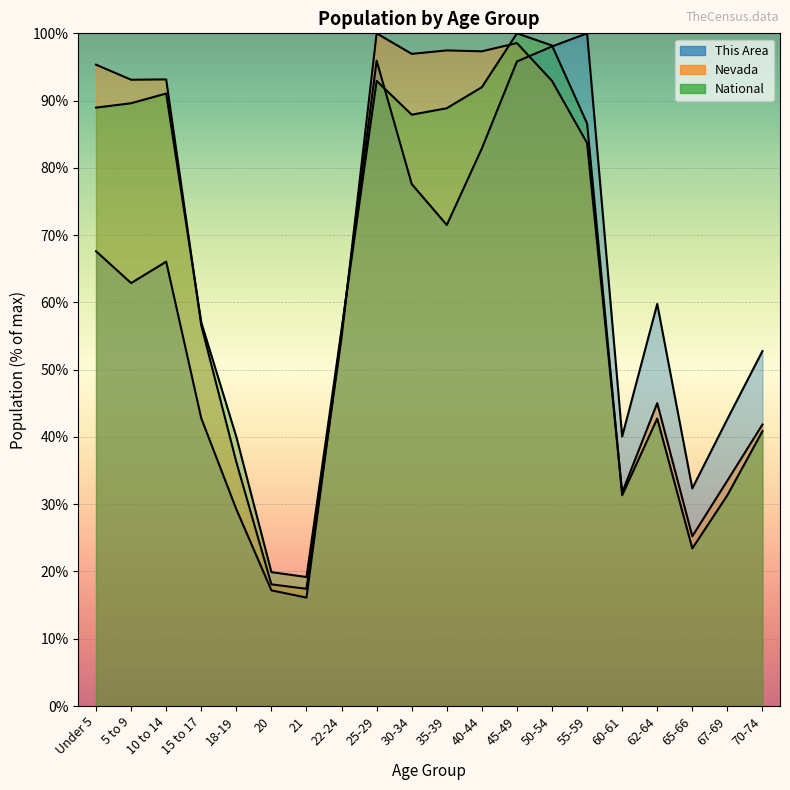

How many times do National and This Area cross each other?

3